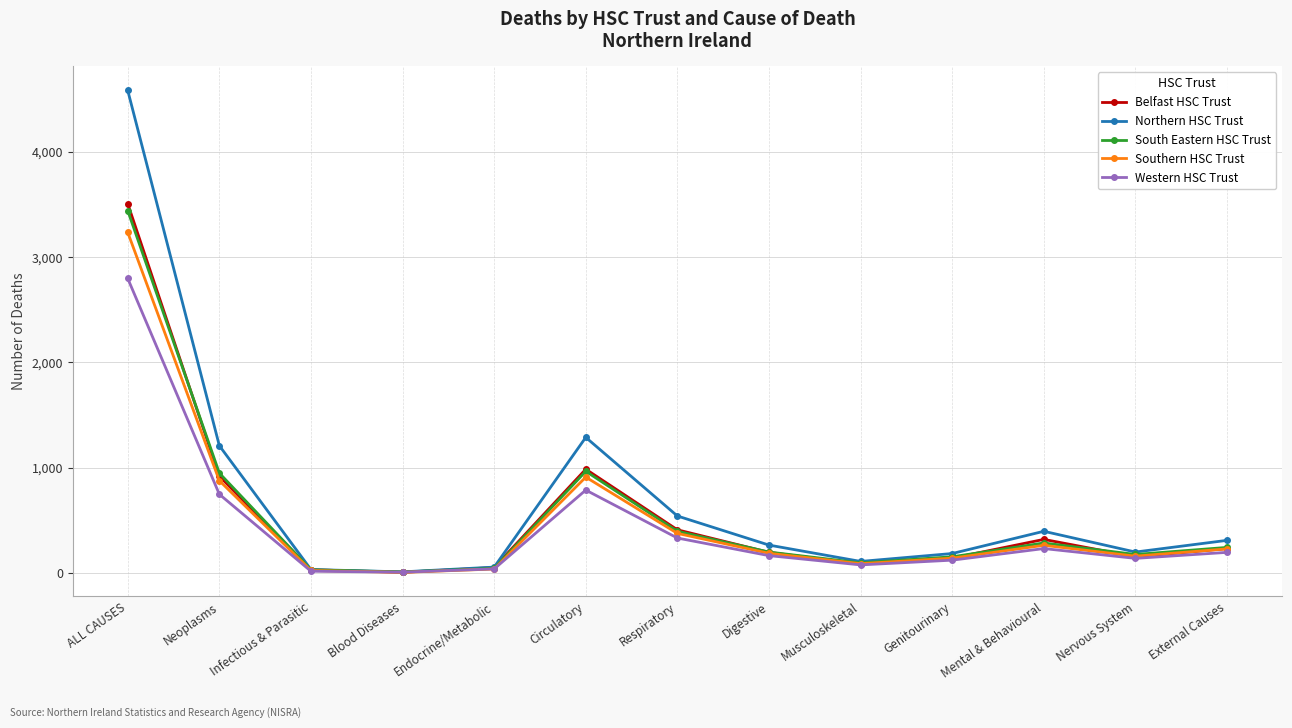

What is the total value across all series at Neoplasms?

4708